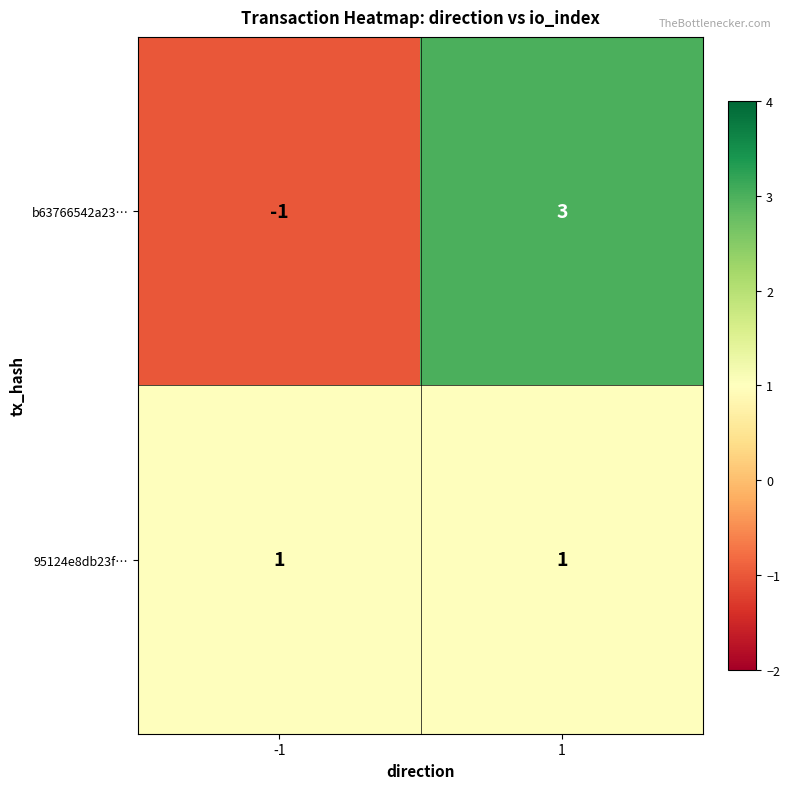

What is the difference between the maximum and minimum values in the b63766542a23… series?

4